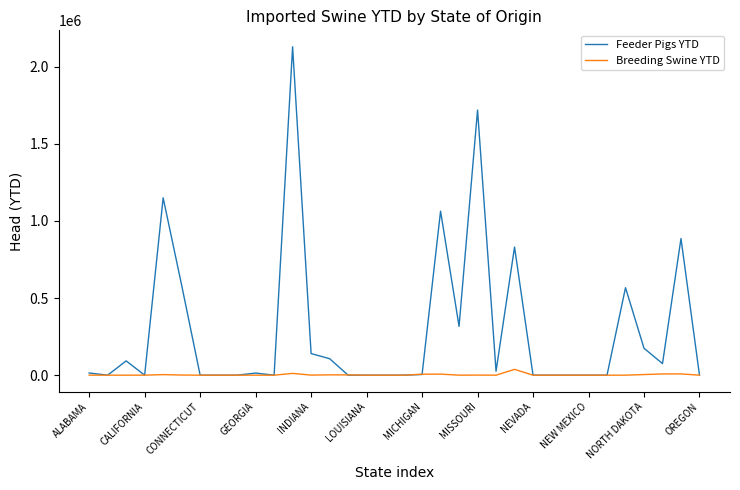

Which series has the widest spread of values?

Feeder Pigs YTD